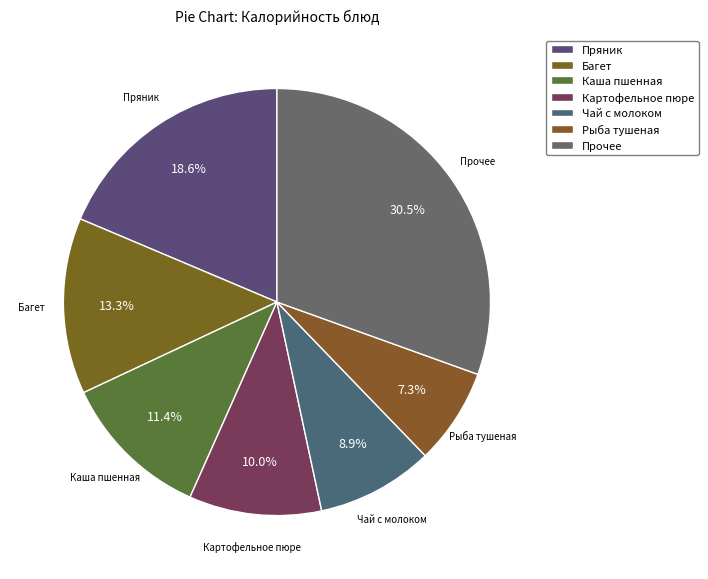

What is the ratio of the value at Рыба тушеная to the value at Каша пшенная?

0.6